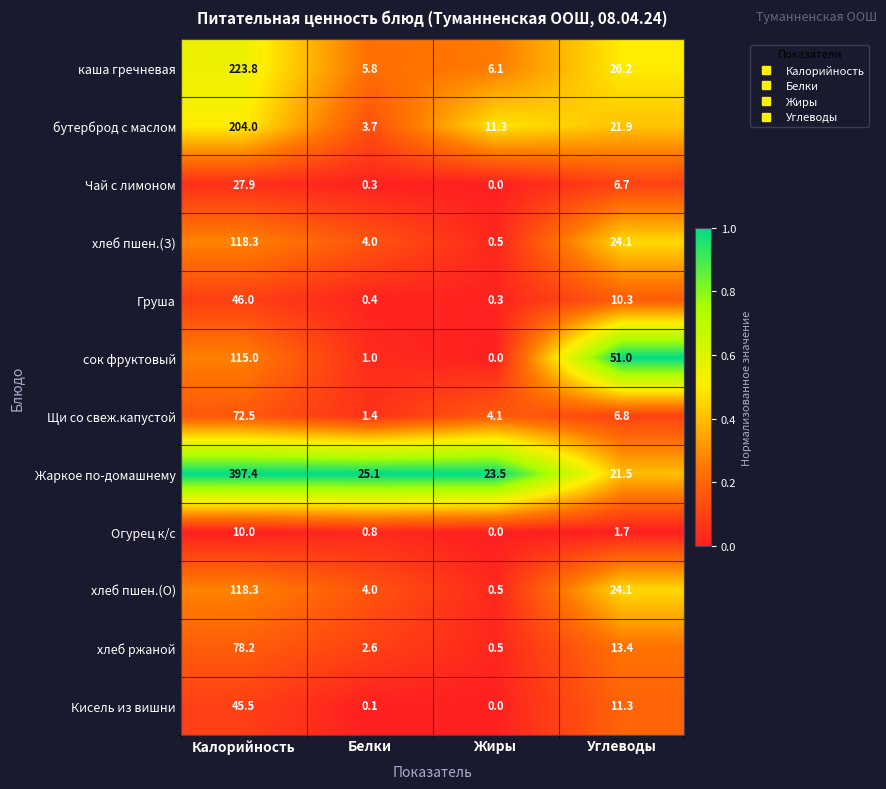

Which series has the largest total across all categories?

Жаркое по-домашнему